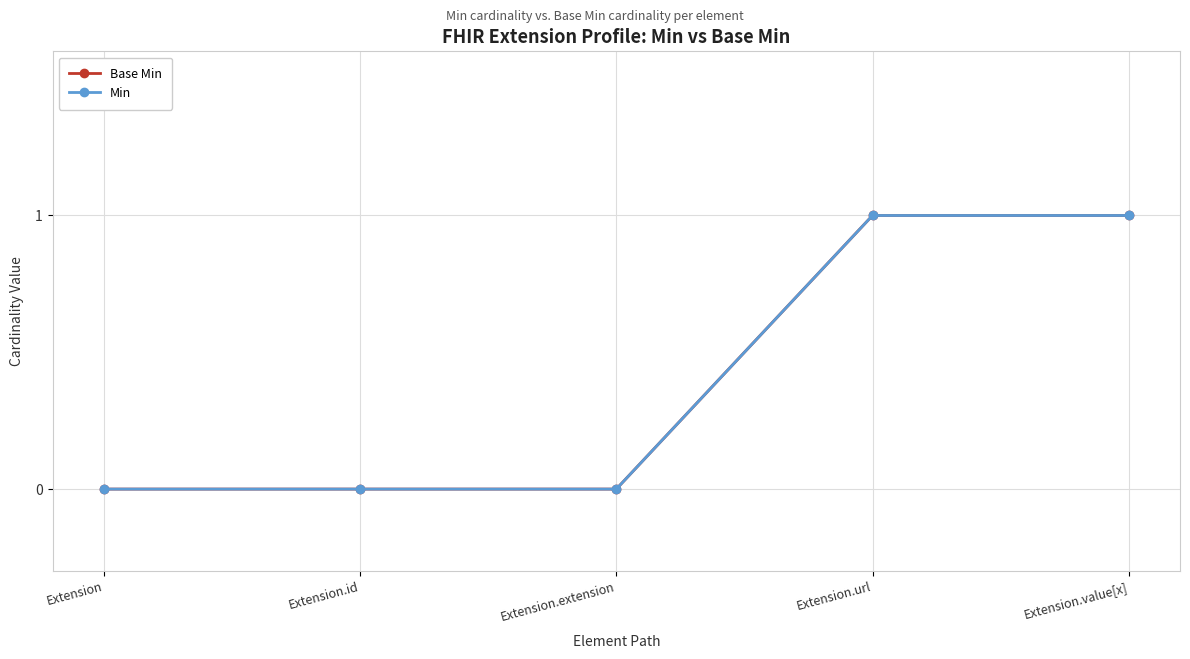

Does the chart have visible grid lines?

Yes